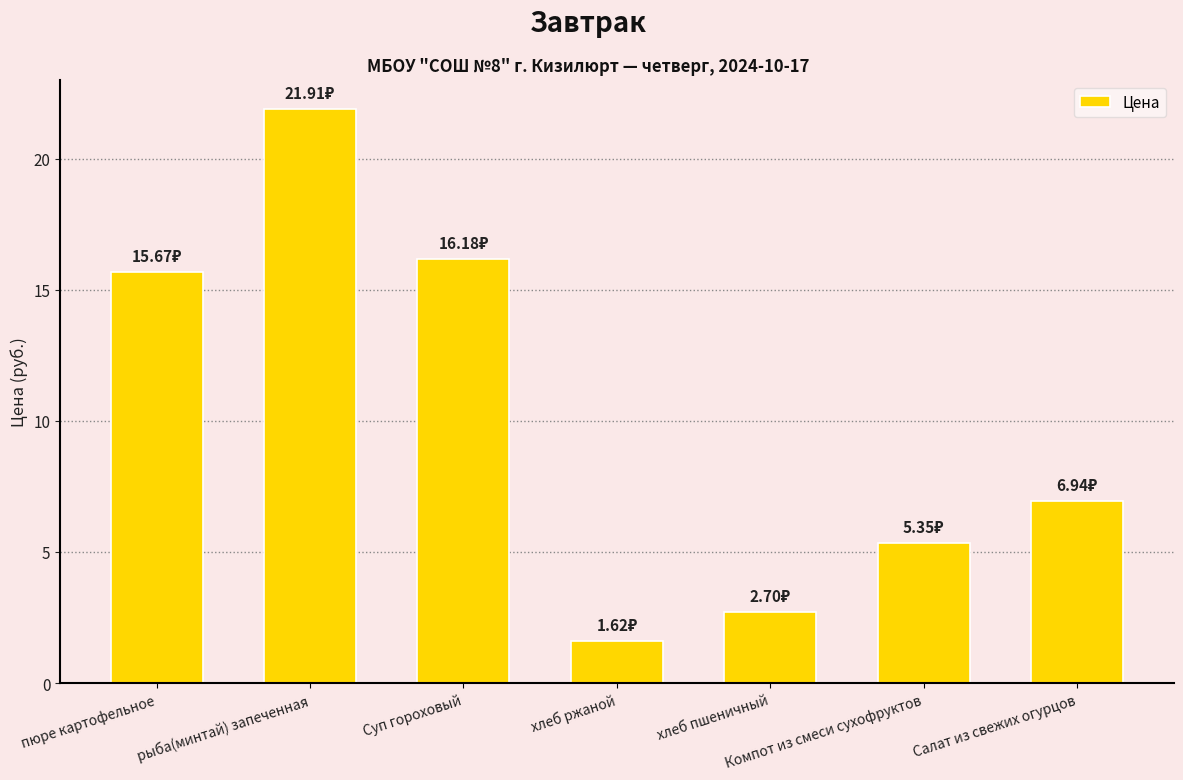

What position from the left is Салат из свежих огурцов?

7